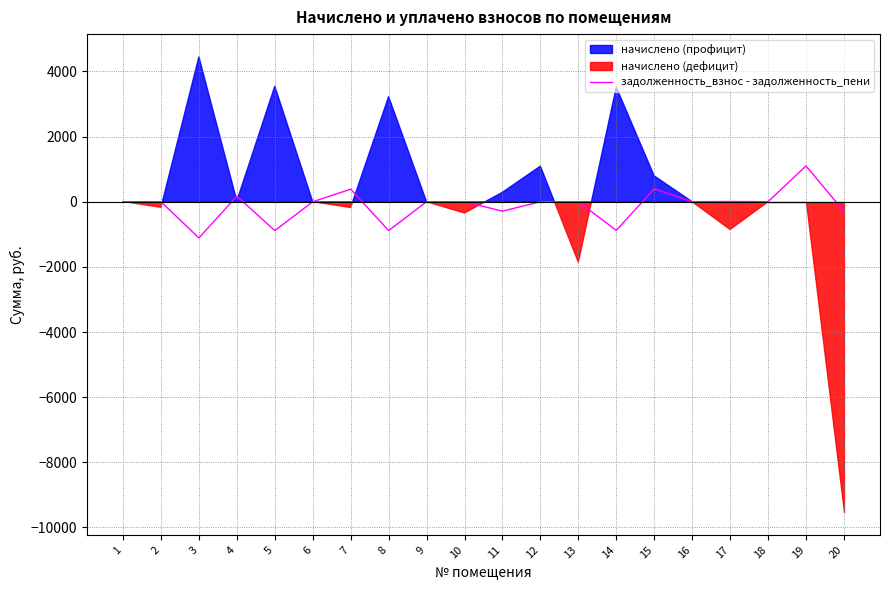

How many values are below 0?

6